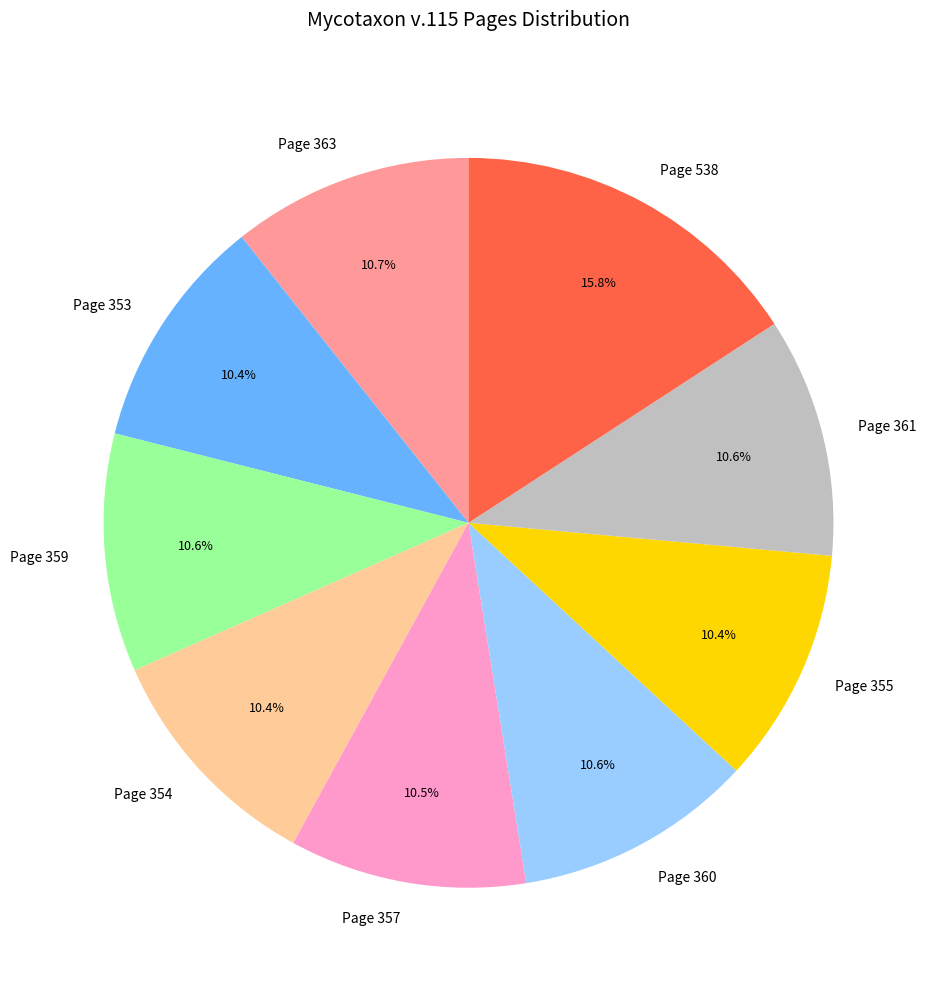

Which slice is the largest?

Page 538